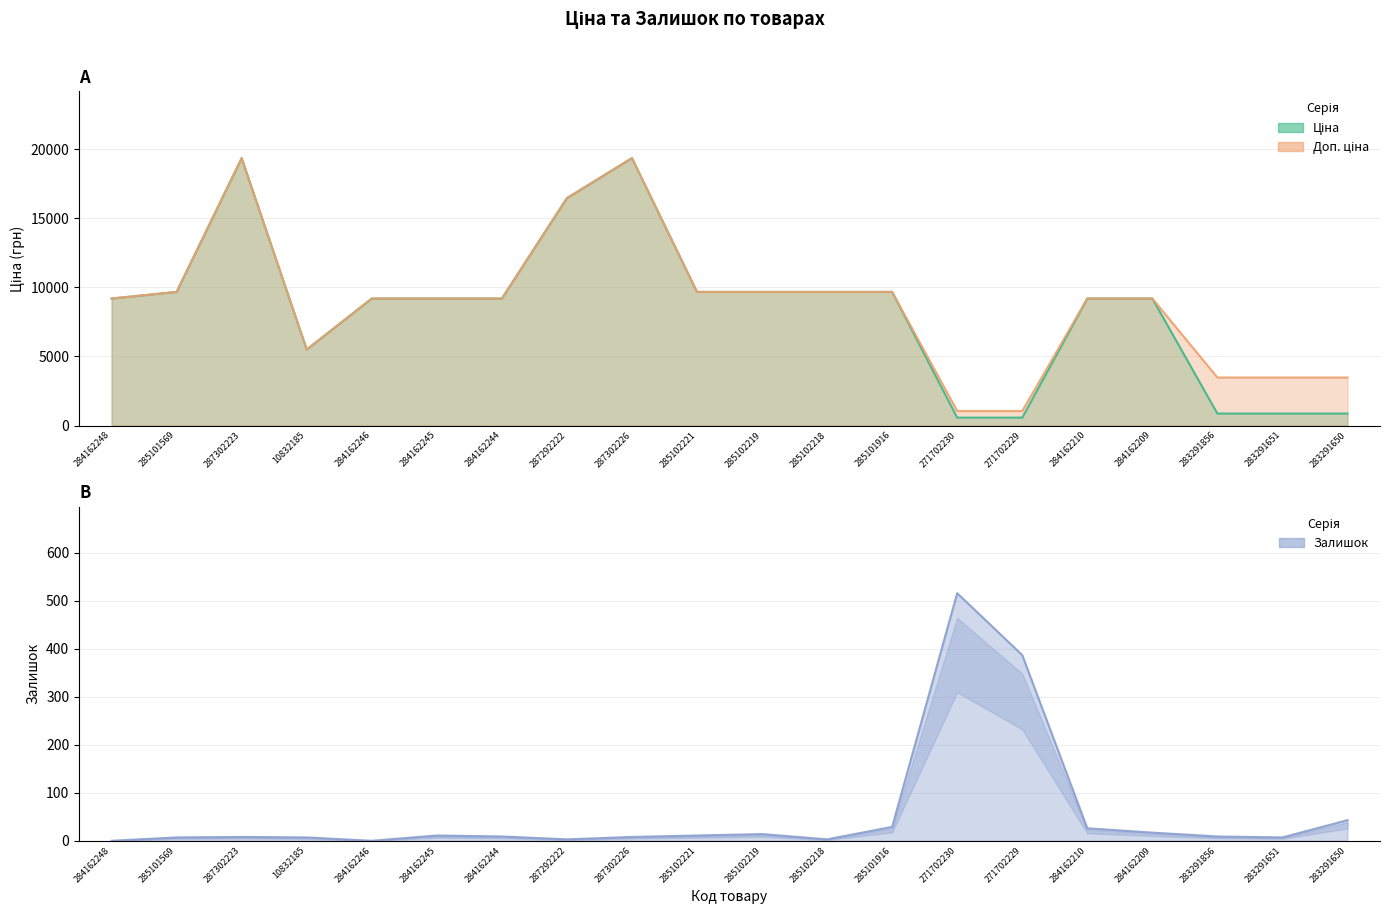

At 285101569, list the series in order from smallest to largest.

Залишок, Ціна, Доп. ціна